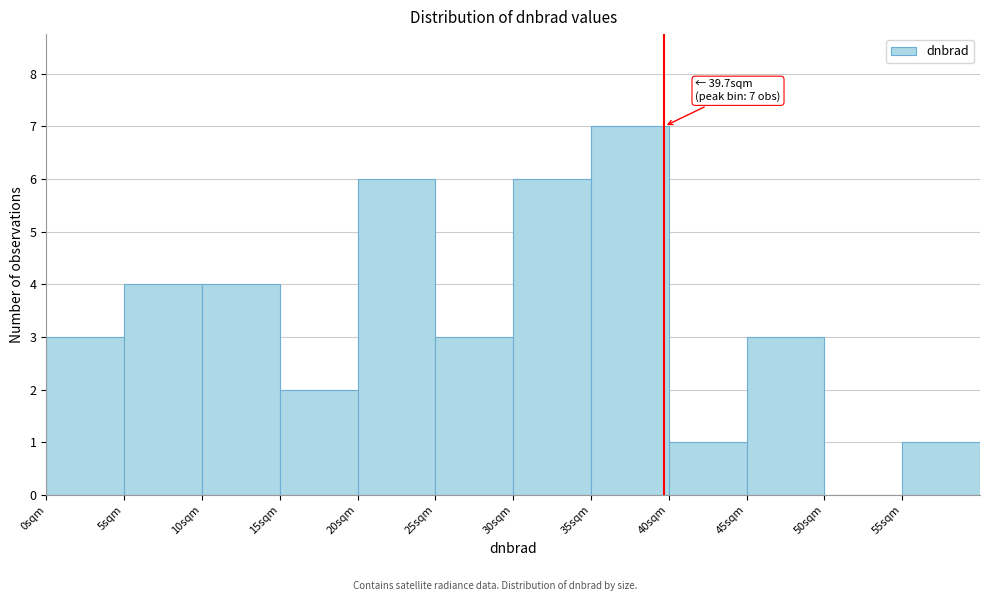

Which range on the x-axis has the tallest bar?

35 to 40